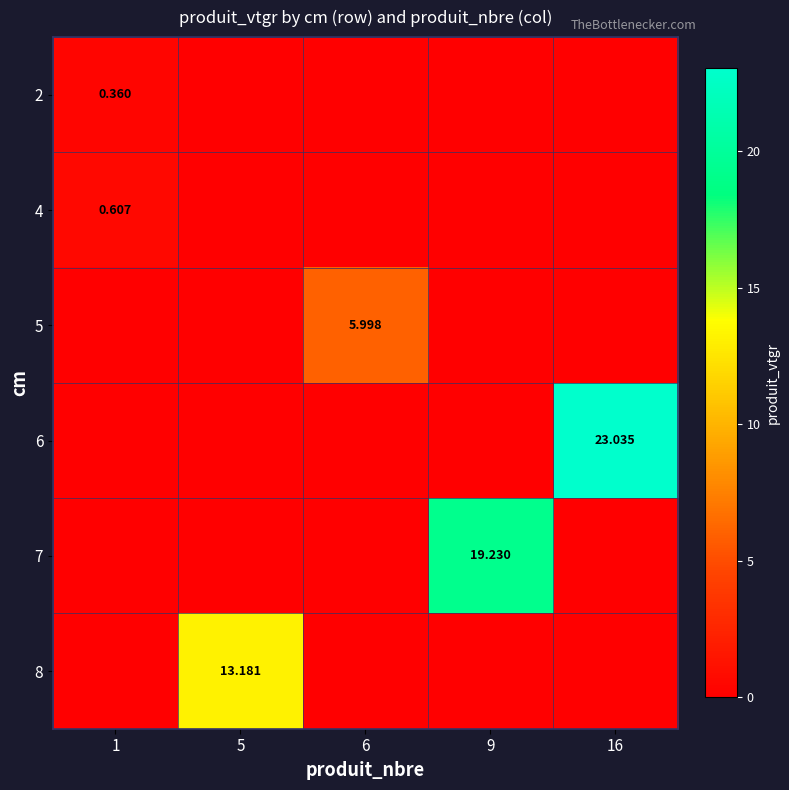

At which label is 2 closest to 0?

5